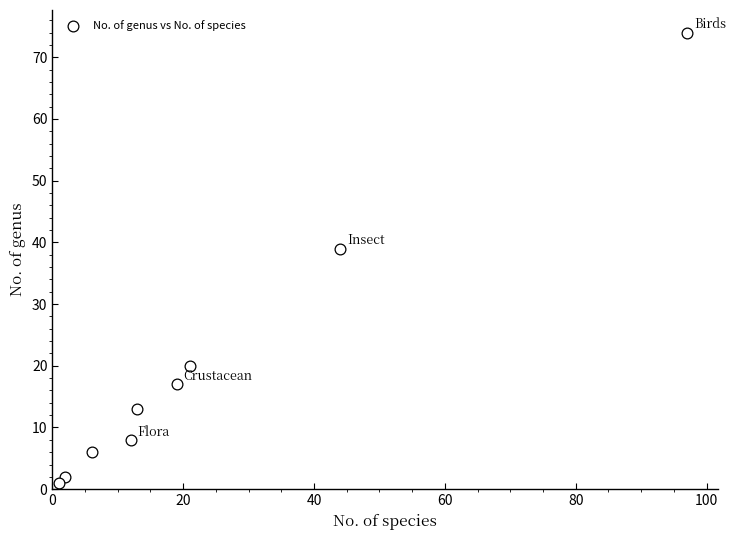

What is the range of X values (max minus min)?

96